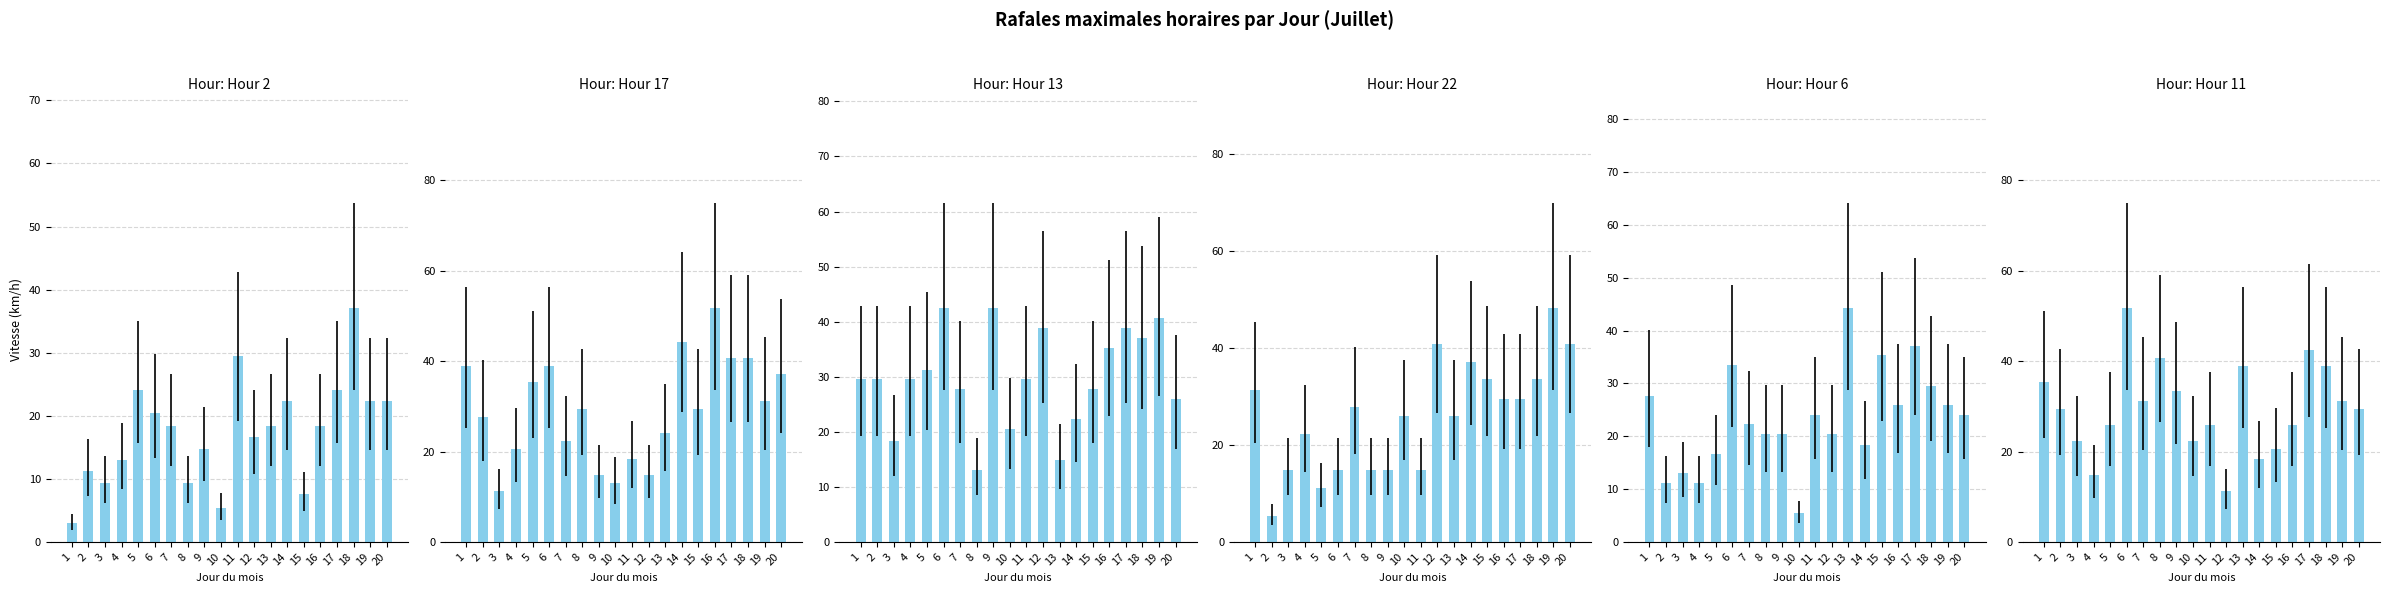

The value of Hour 13 at 3 is 18.4. True or false?

True